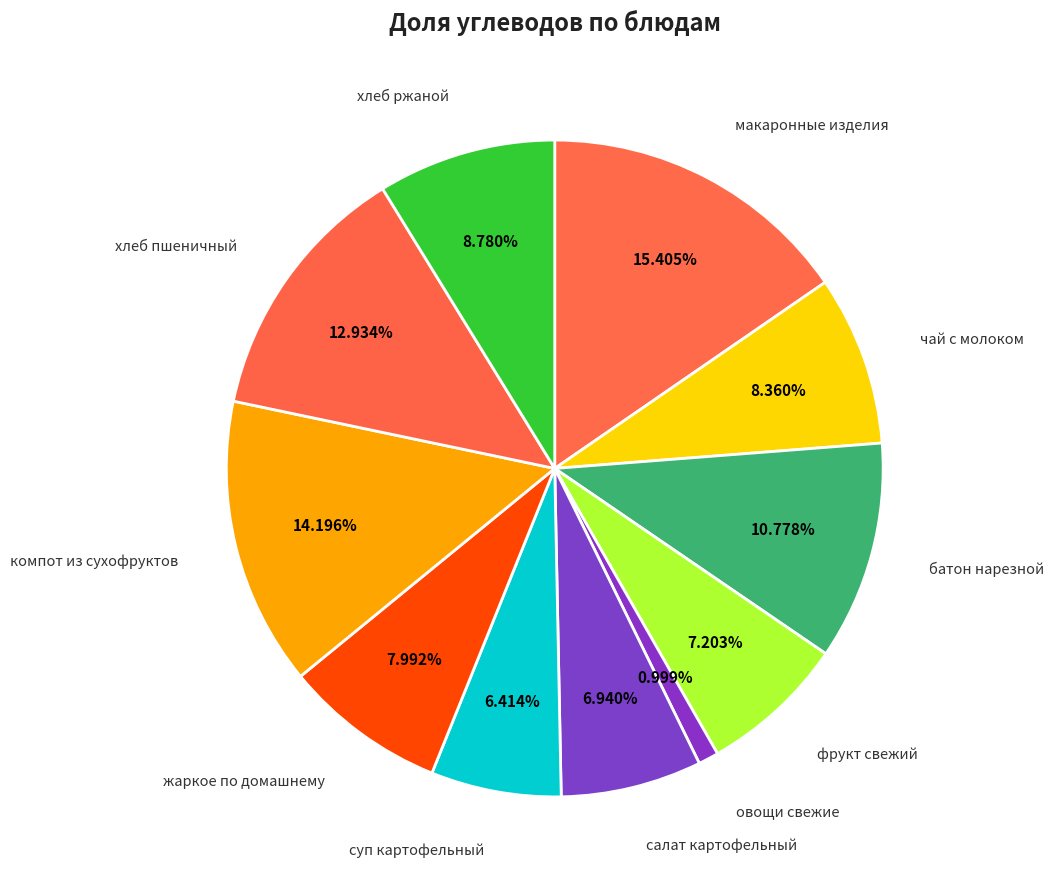

How many segments does this pie chart have?

11